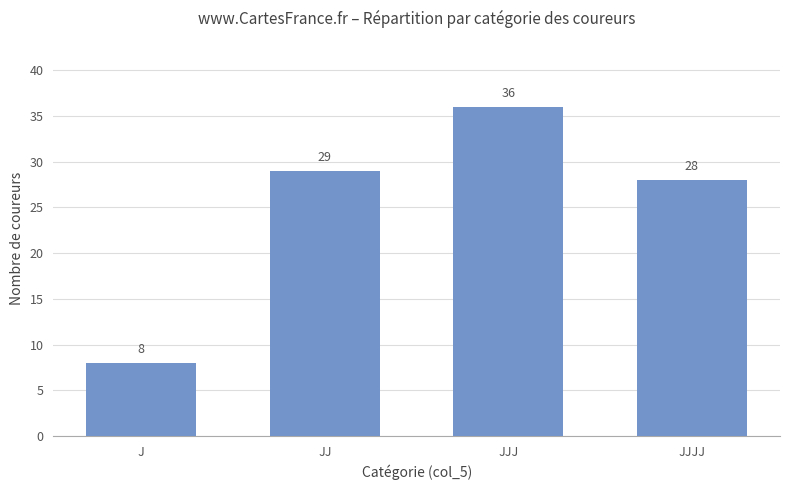

What is the maximum value shown in the chart?

36